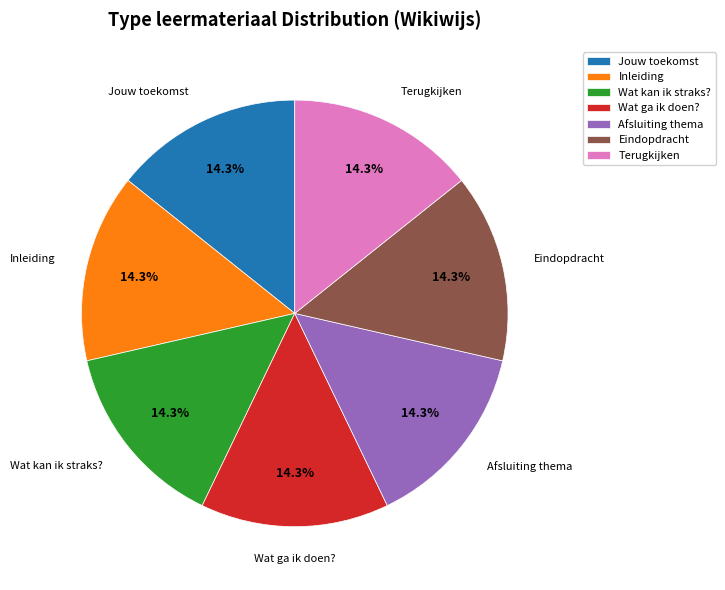

Is there a majority slice in this chart?

No